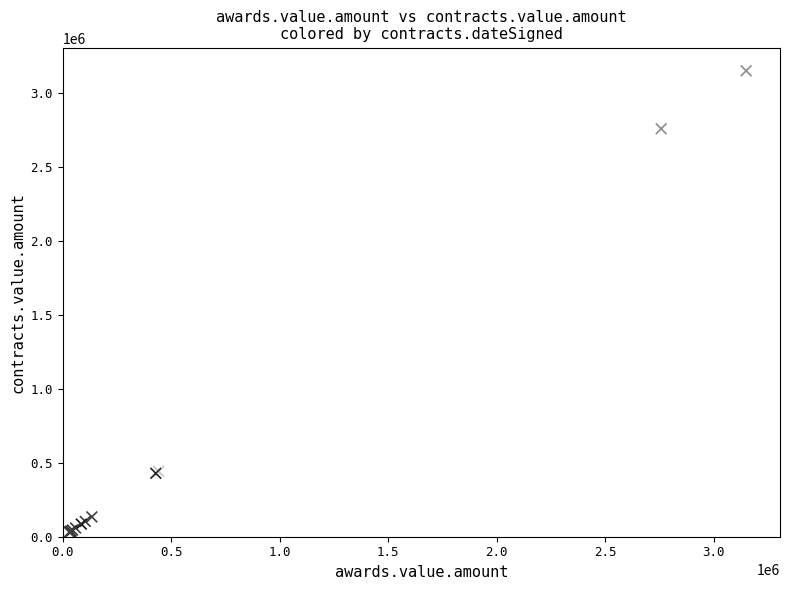

What Y value in the scatter plot is closest to 1590272?

1546257.4